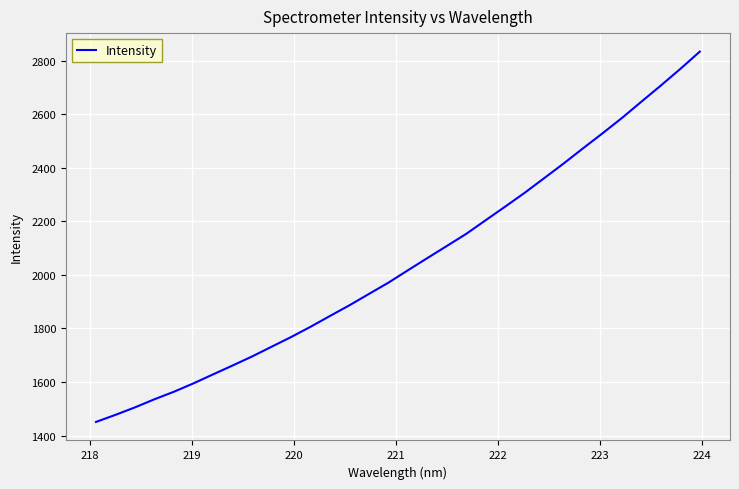

What is the minimum value shown in the chart?

1451.0